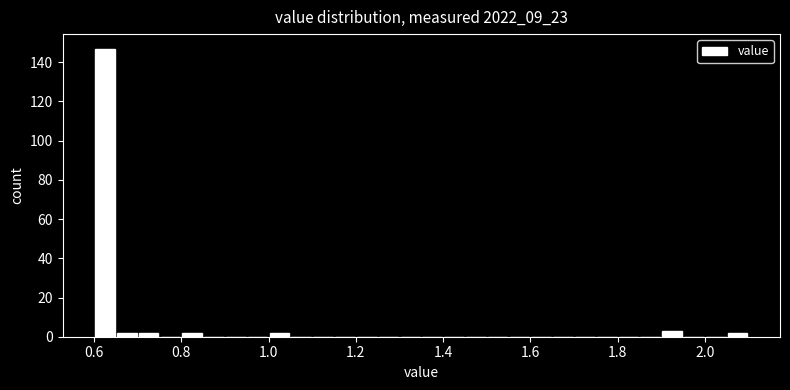

Read against the x-axis, roughly where is the centre of the tallest bar?

0.62